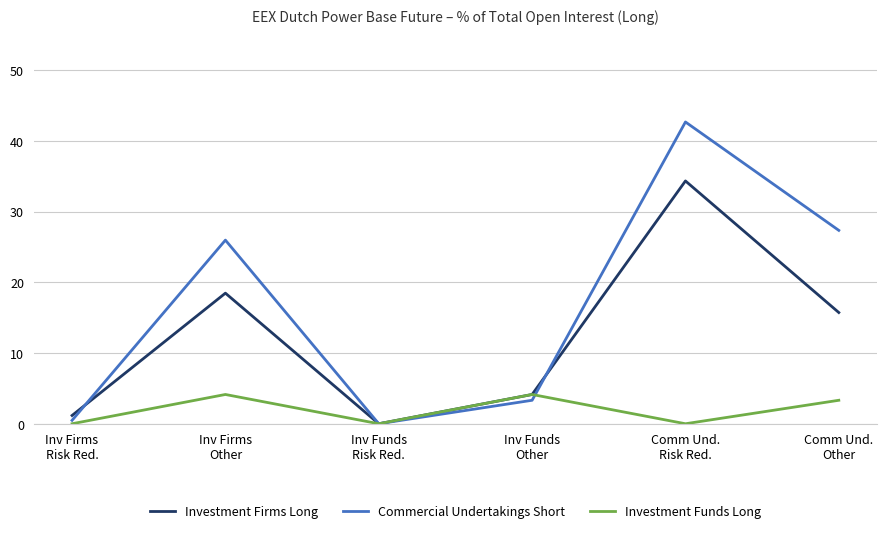

Rank the categories by Commercial Undertakings Short value from highest to lowest.

Comm Und.
Risk Red., Comm Und.
Other, Inv Firms
Other, Inv Funds
Other, Inv Firms
Risk Red., Inv Funds
Risk Red.